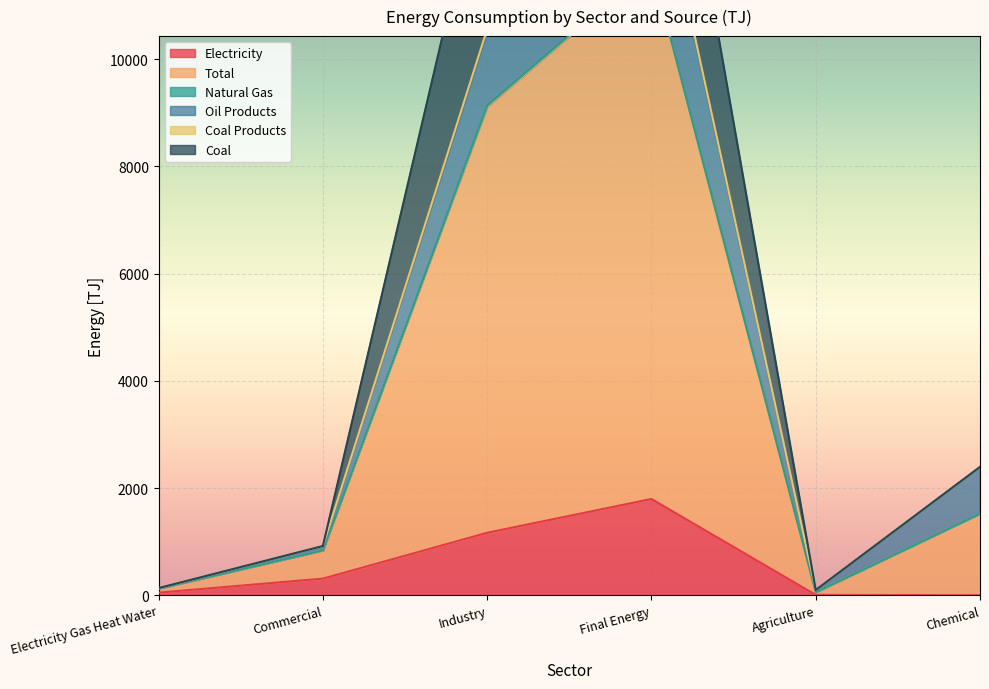

What is the value of the Electricity point at the 1st from the left?

48.6